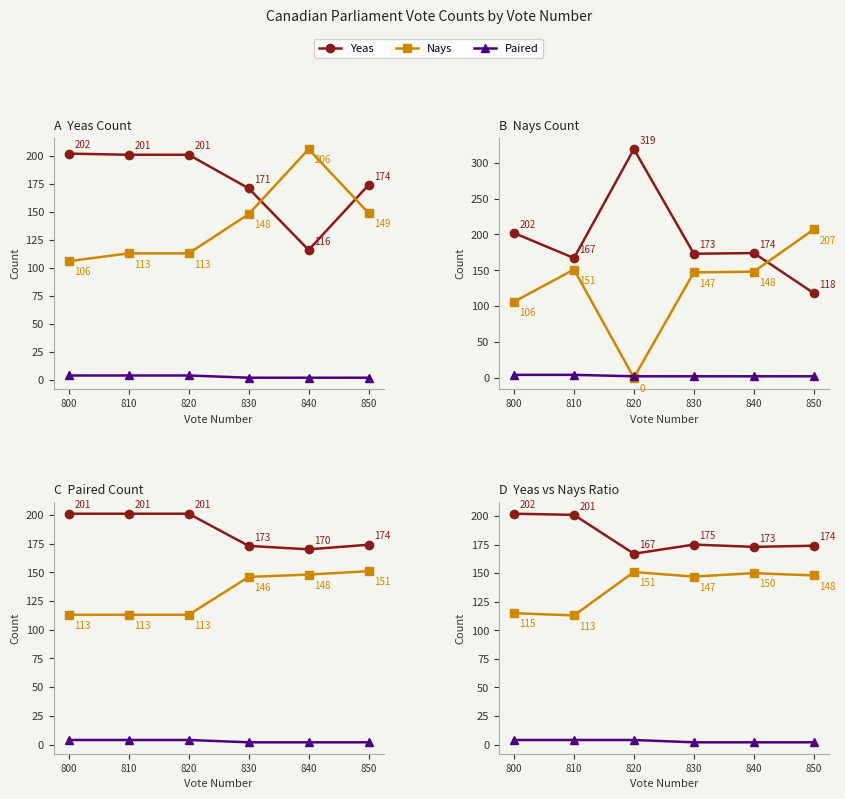

True or false: Yeas and Paired intersect in this chart.

False